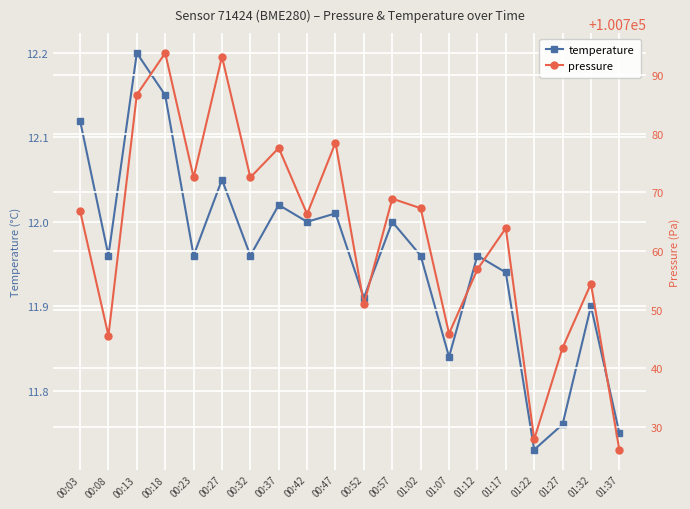

List the series in order of their peak value, highest first.

pressure, temperature